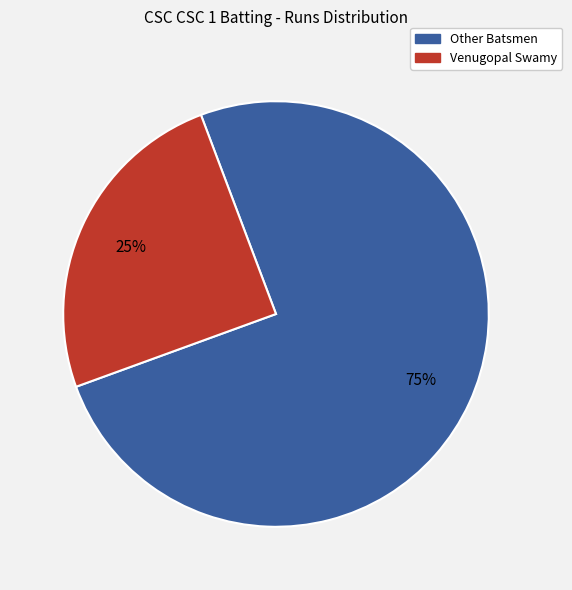

Is there a majority slice in this chart?

Yes